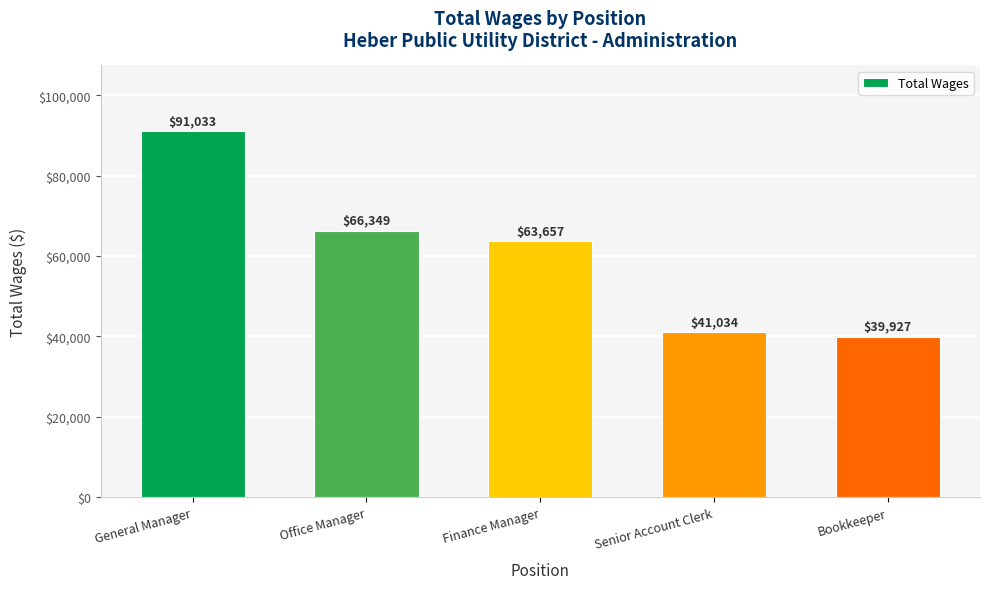

Between Senior Account Clerk and Finance Manager, which is larger?

Finance Manager